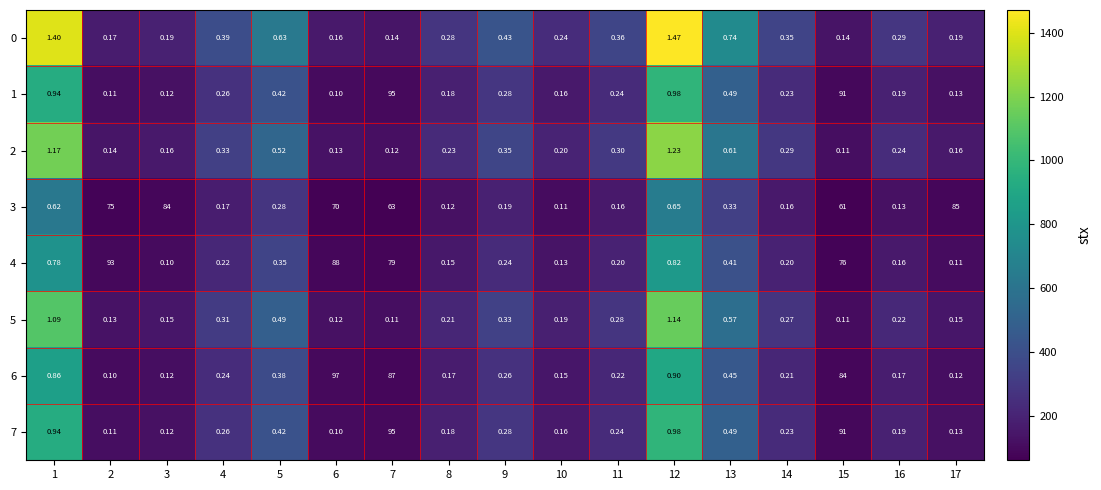

What is the total value across all series at 12?

8173